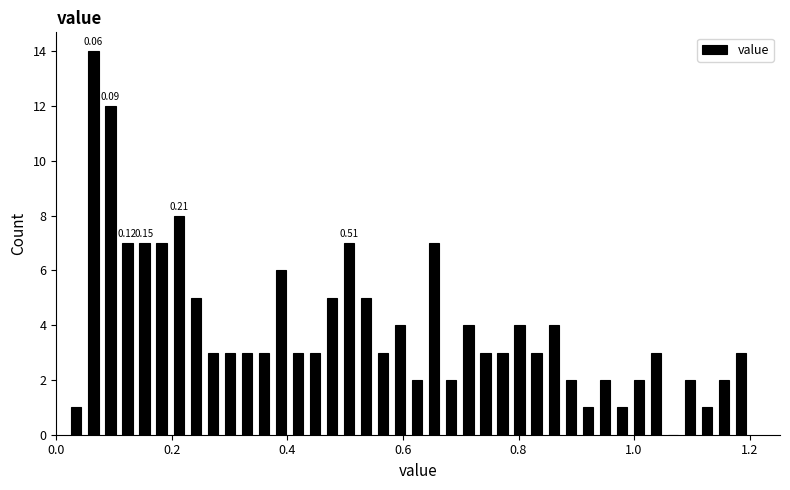

Read against the x-axis, roughly where is the centre of the tallest bar?

0.06